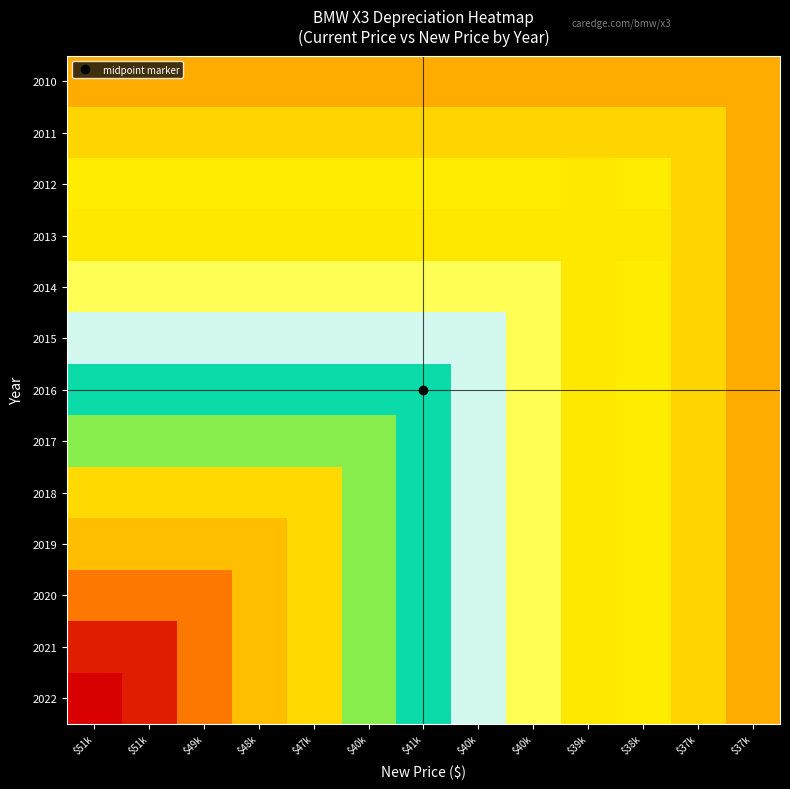

At which category is the sum across all series the highest?

$51k